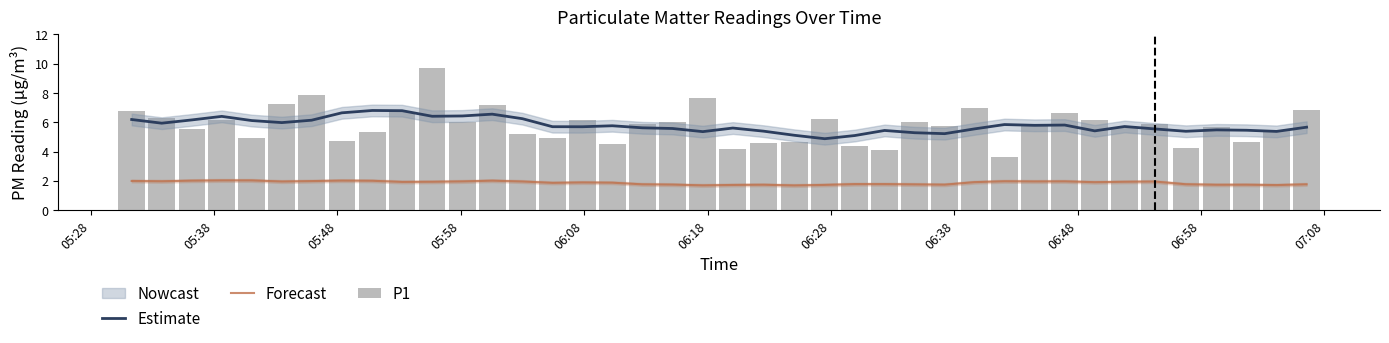

What is the average value of the P1 series?

5.8